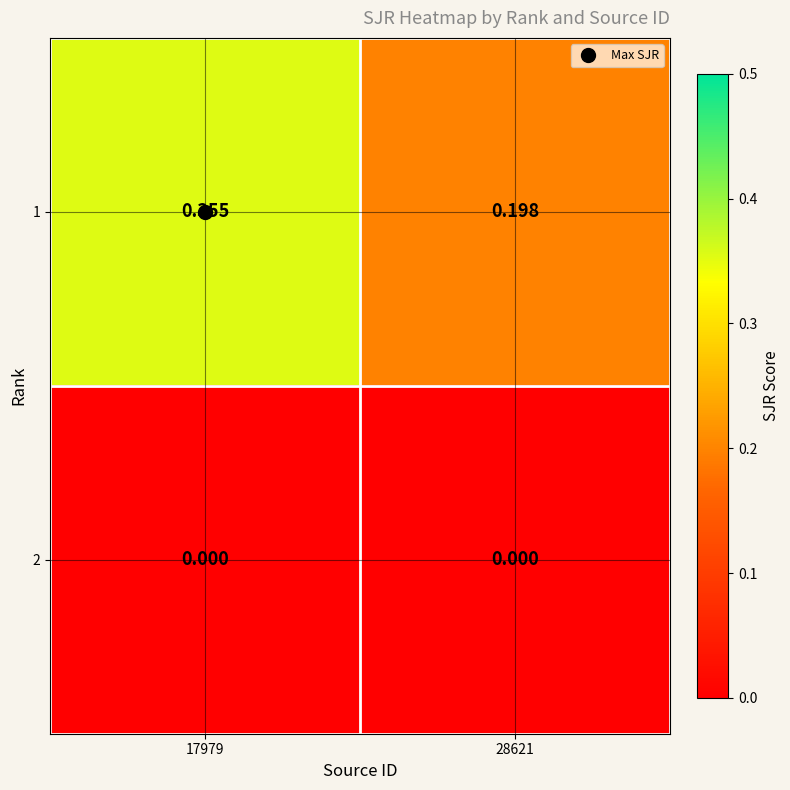

Rank the series at 28621 from highest to lowest value.

1, 2